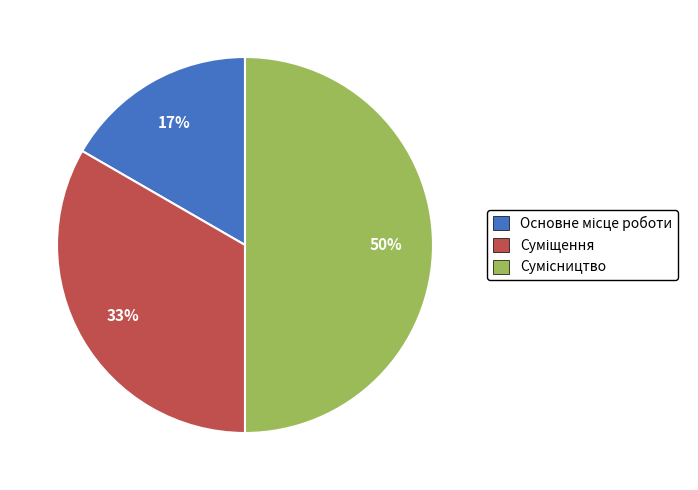

To the nearest percent, what is the difference between the largest and smallest slice percentages?

33%